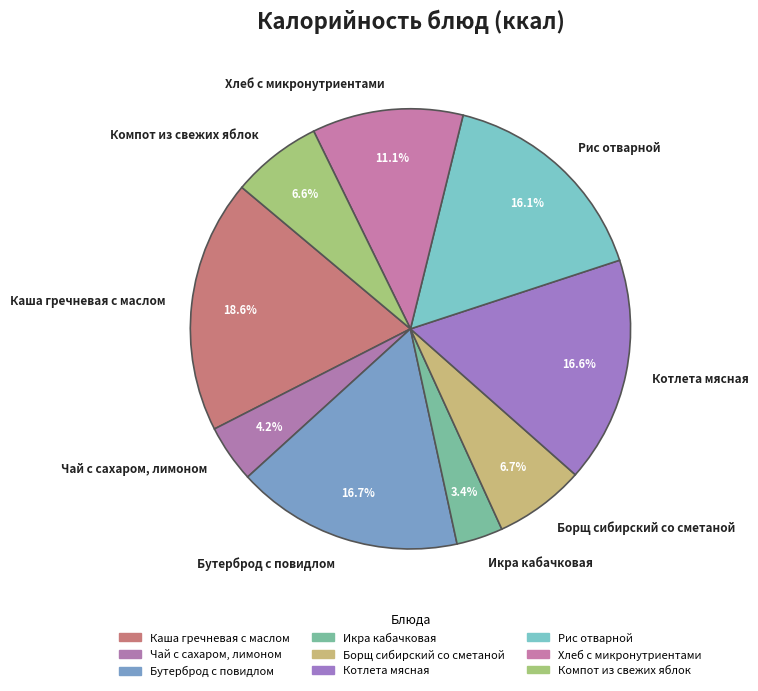

To the nearest percent, what is the combined percentage of Котлета мясная and Рис отварной?

33%